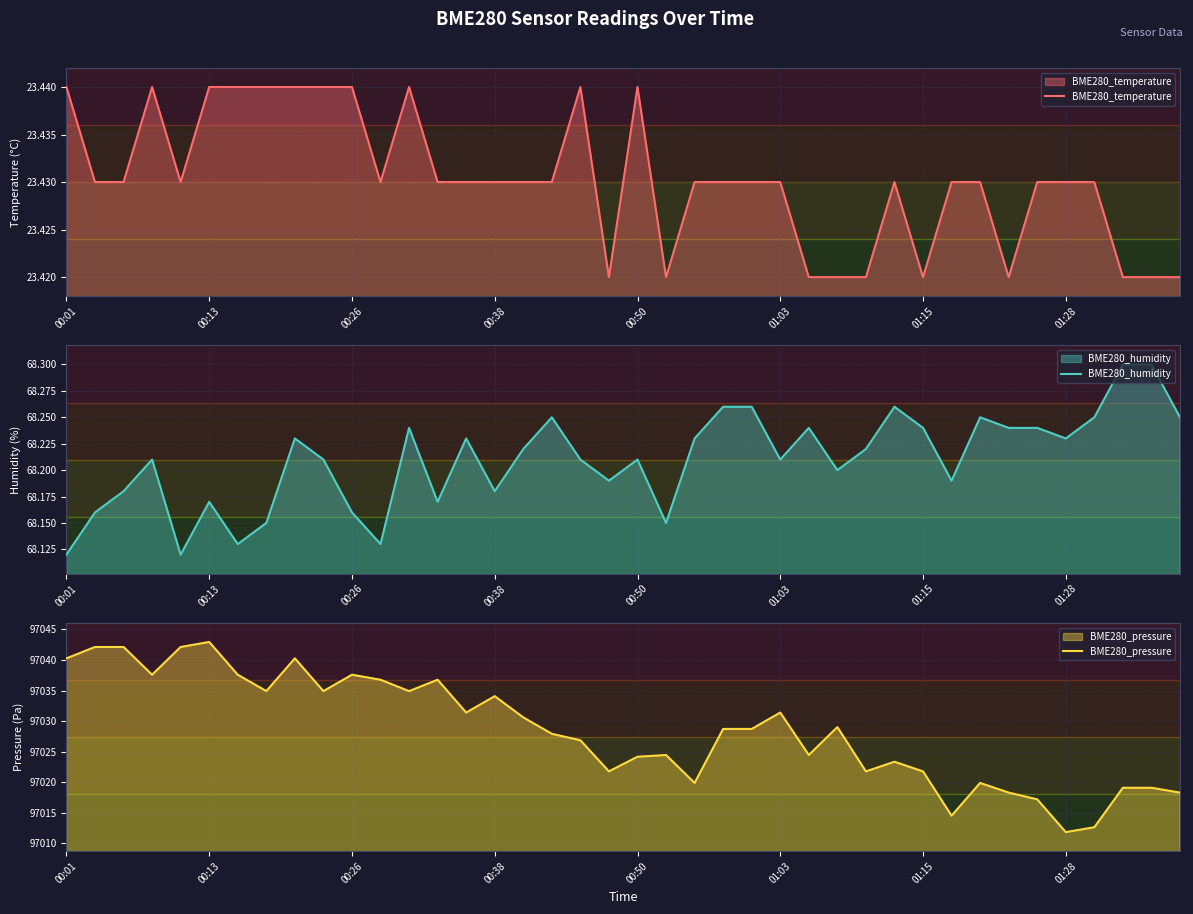

The BME280_pressure series shows 172283.7 at 00:01. True or false?

False